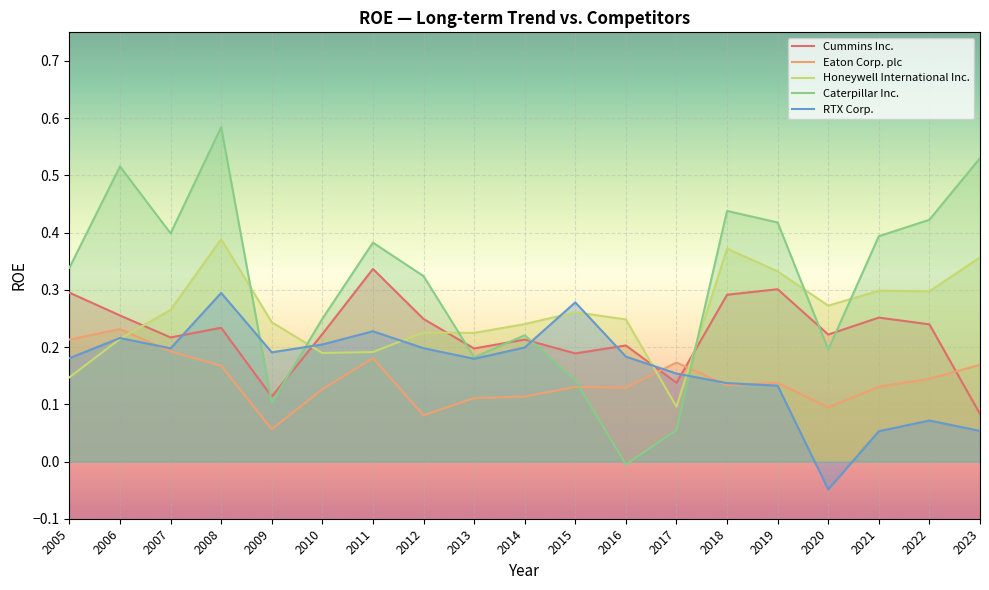

How many lines are shown in the chart?

5